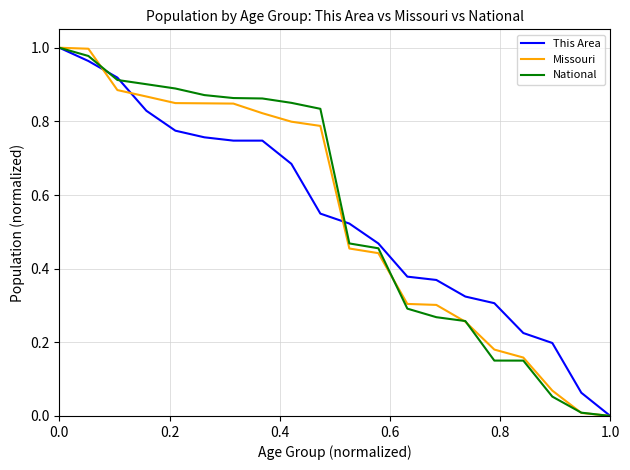

Count the number of data series in this chart.

3